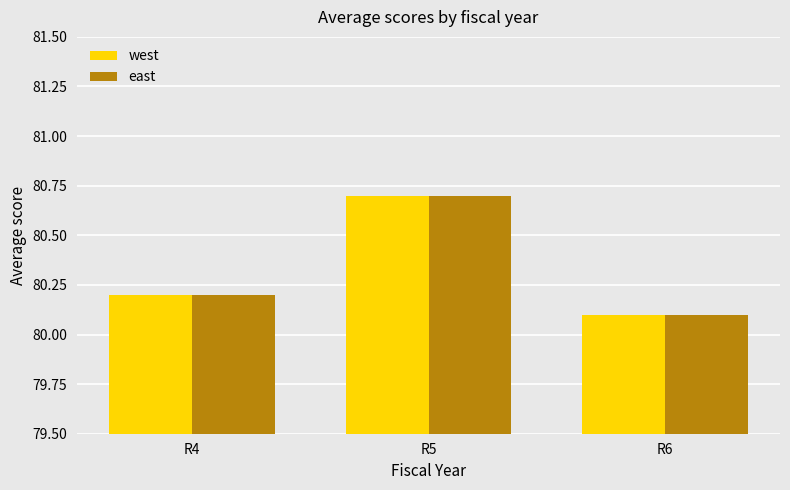

What is the average value of the west series?

80.3